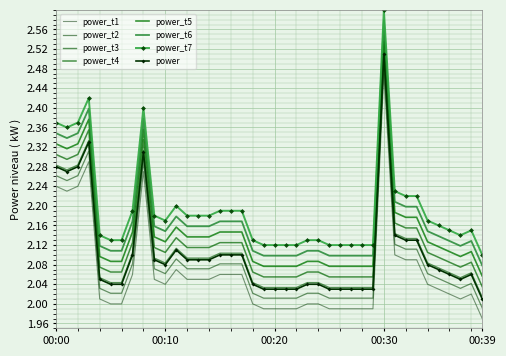

What is the smallest value displayed?

2.0